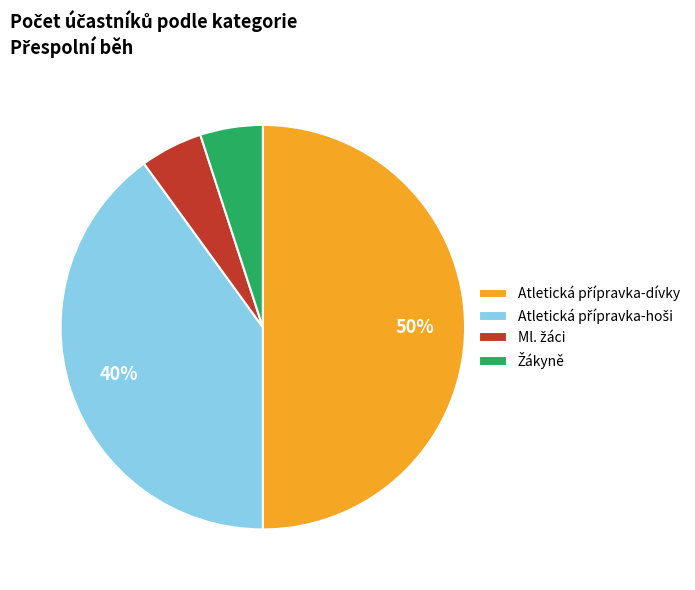

To the nearest percent, what is the difference between the largest and smallest slice percentages?

45%